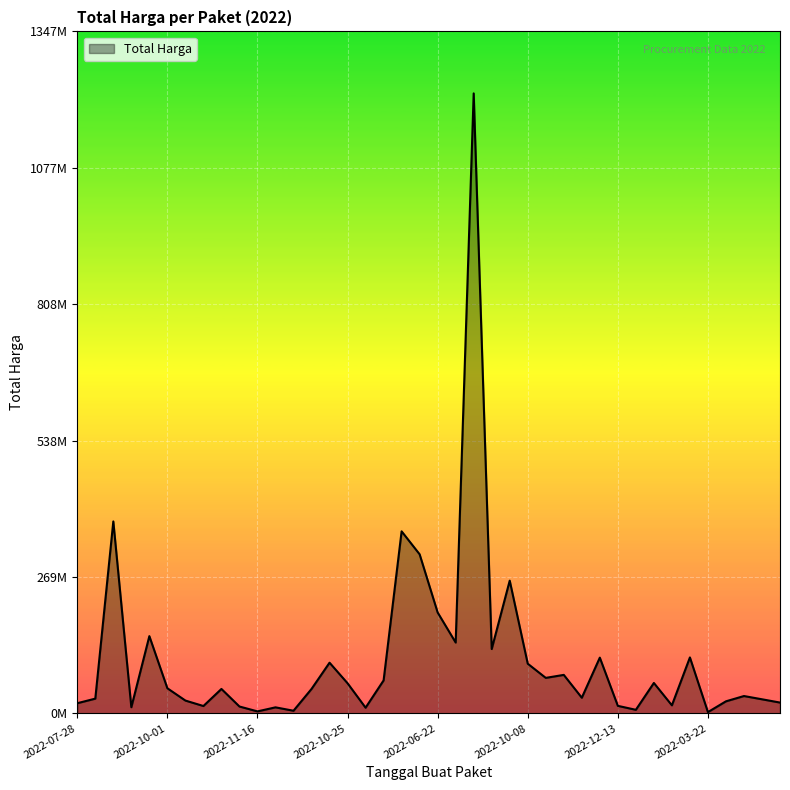

What is the average value?

109389879